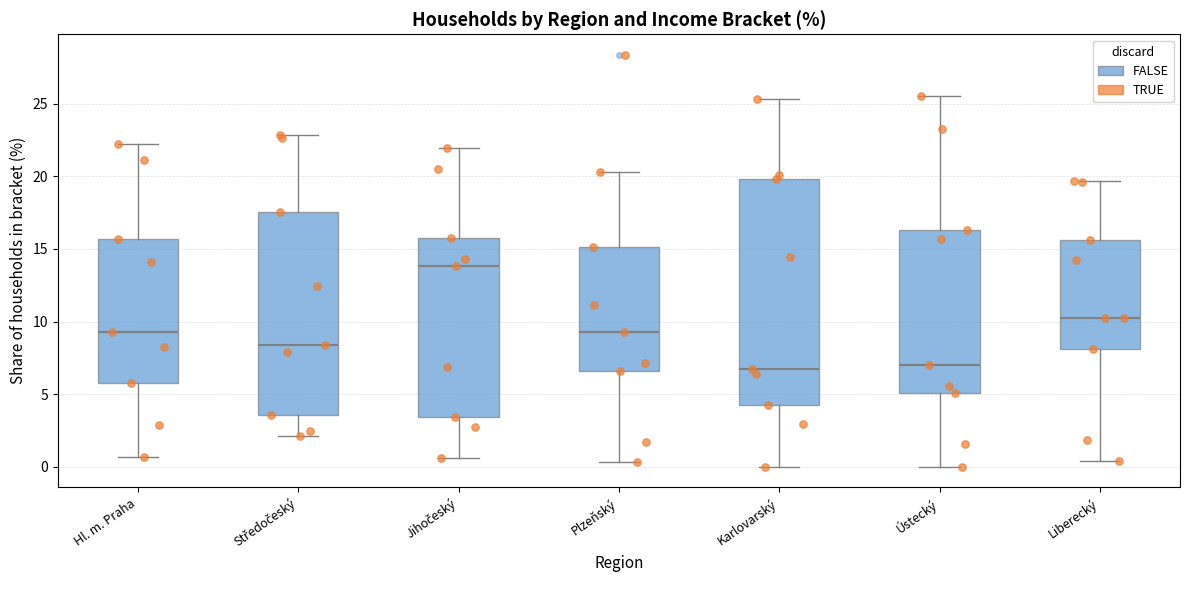

Where does the upper whisker of the box for Plzeňský end on the y-axis? The values are not printed on the chart, so give them approximately, as read against the axis.

20.5